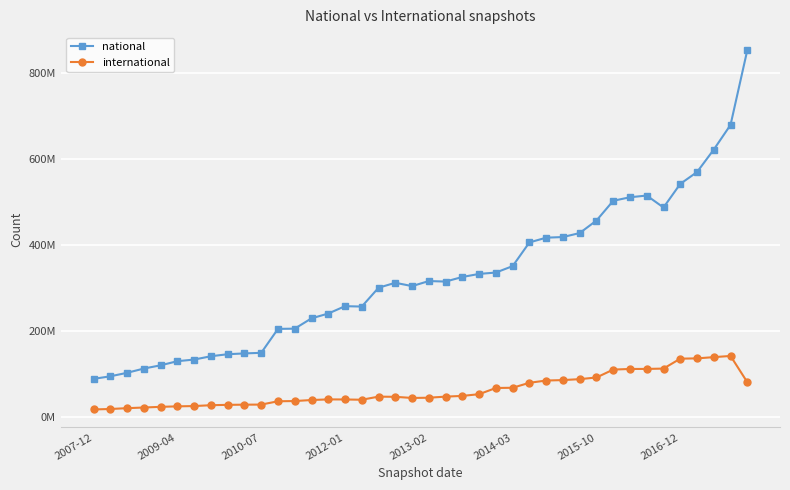

How many interior local peaks does the national series have?

4